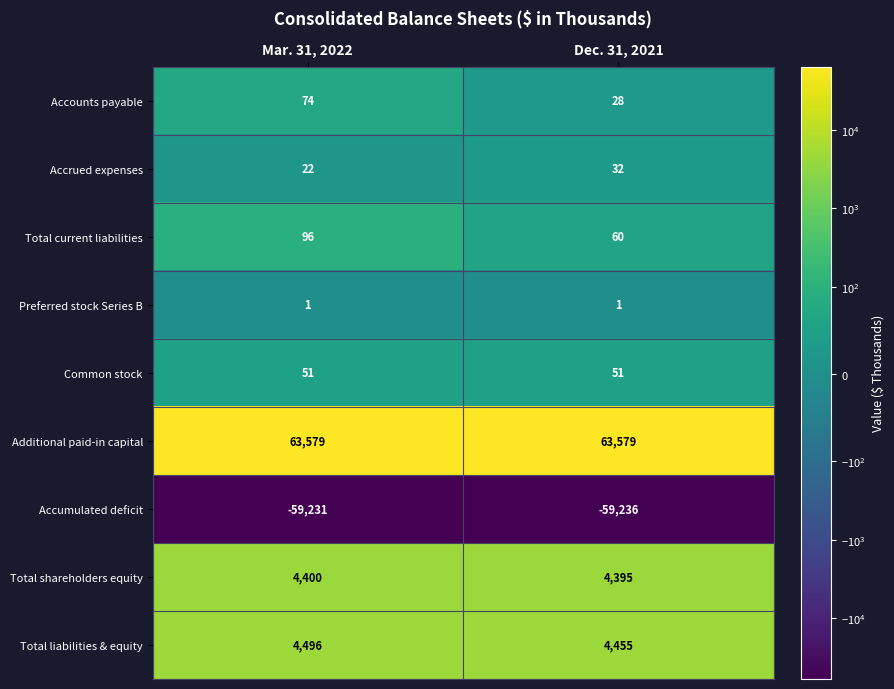

How many distinct data groups are displayed?

9